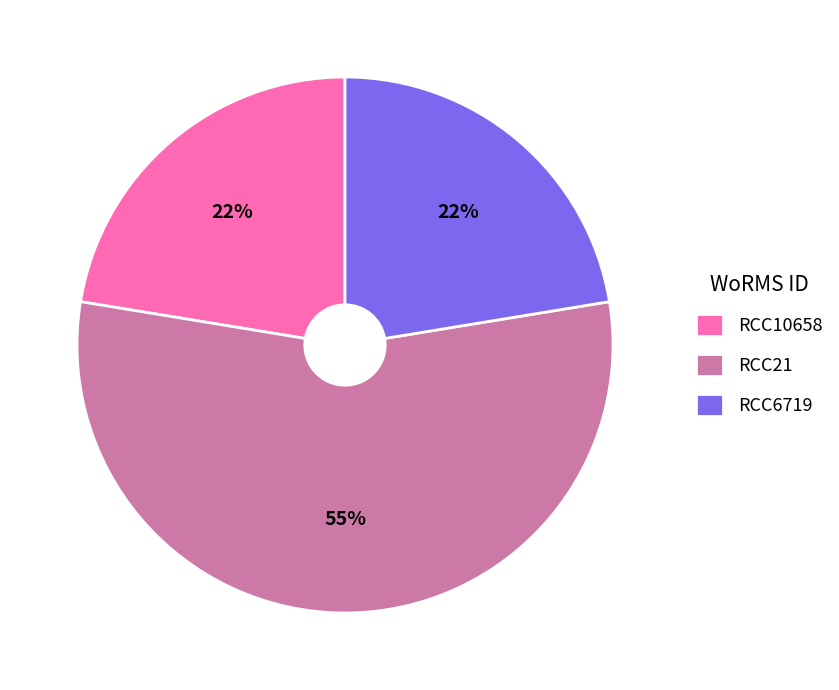

To the nearest percent, what percentage of the pie is RCC6719?

22%